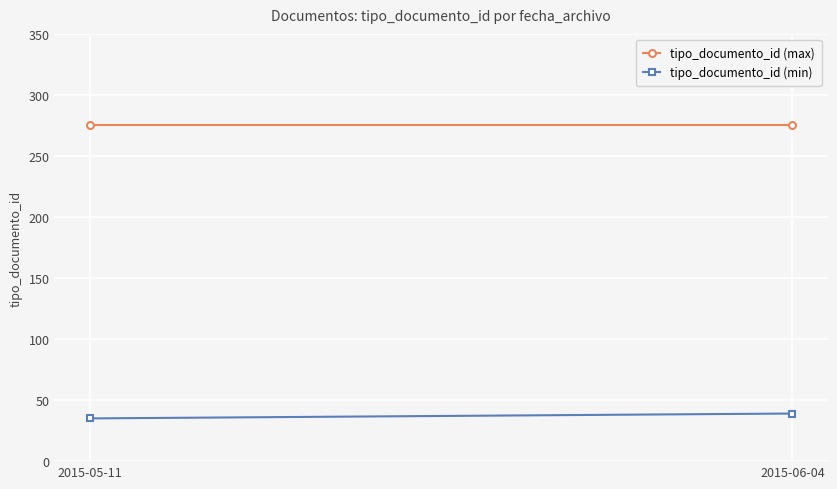

List the series in order of their overall mean, highest first.

tipo_documento_id (max), tipo_documento_id (min)